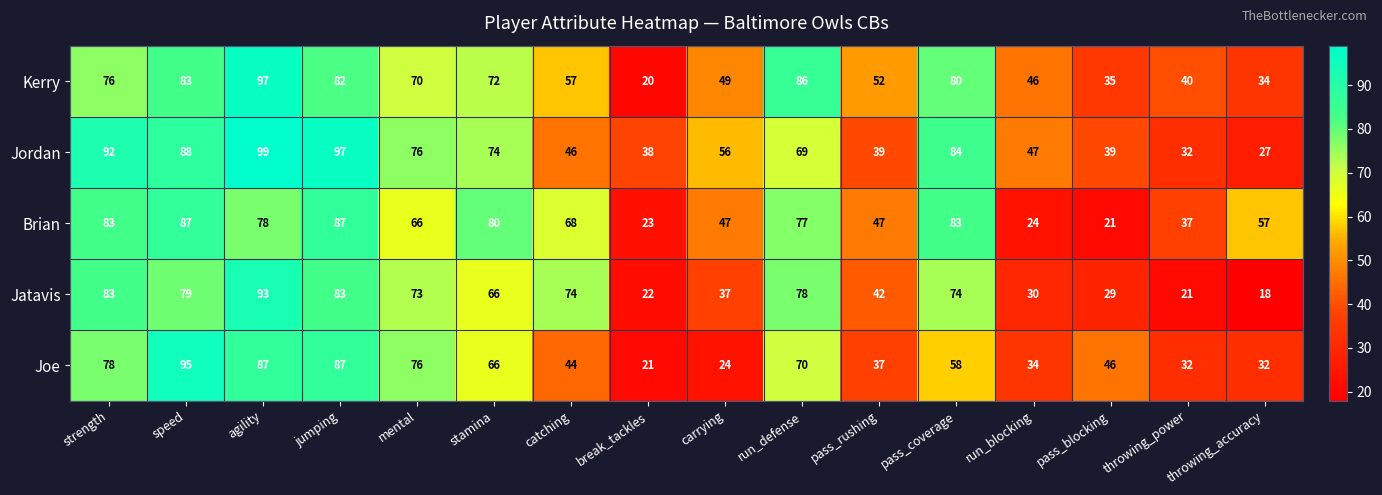

How many data points does each series have?

16